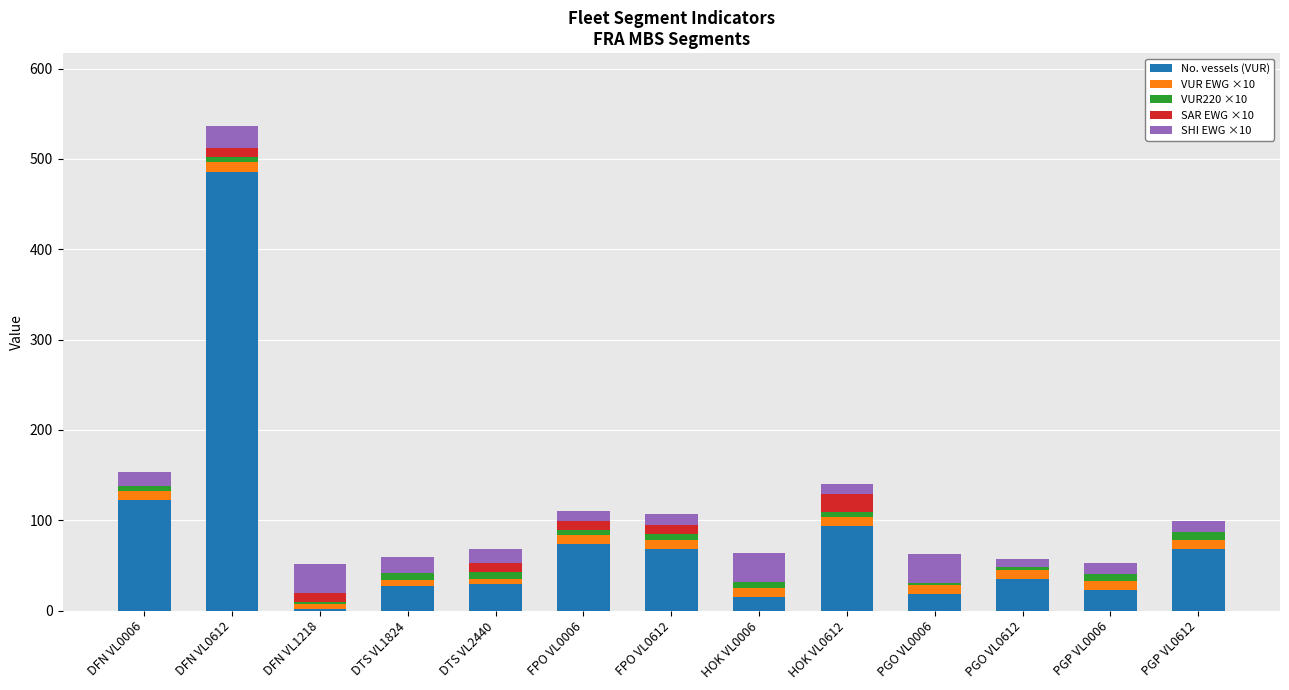

What is the highest value of the No. vessels (VUR) series?

486.0